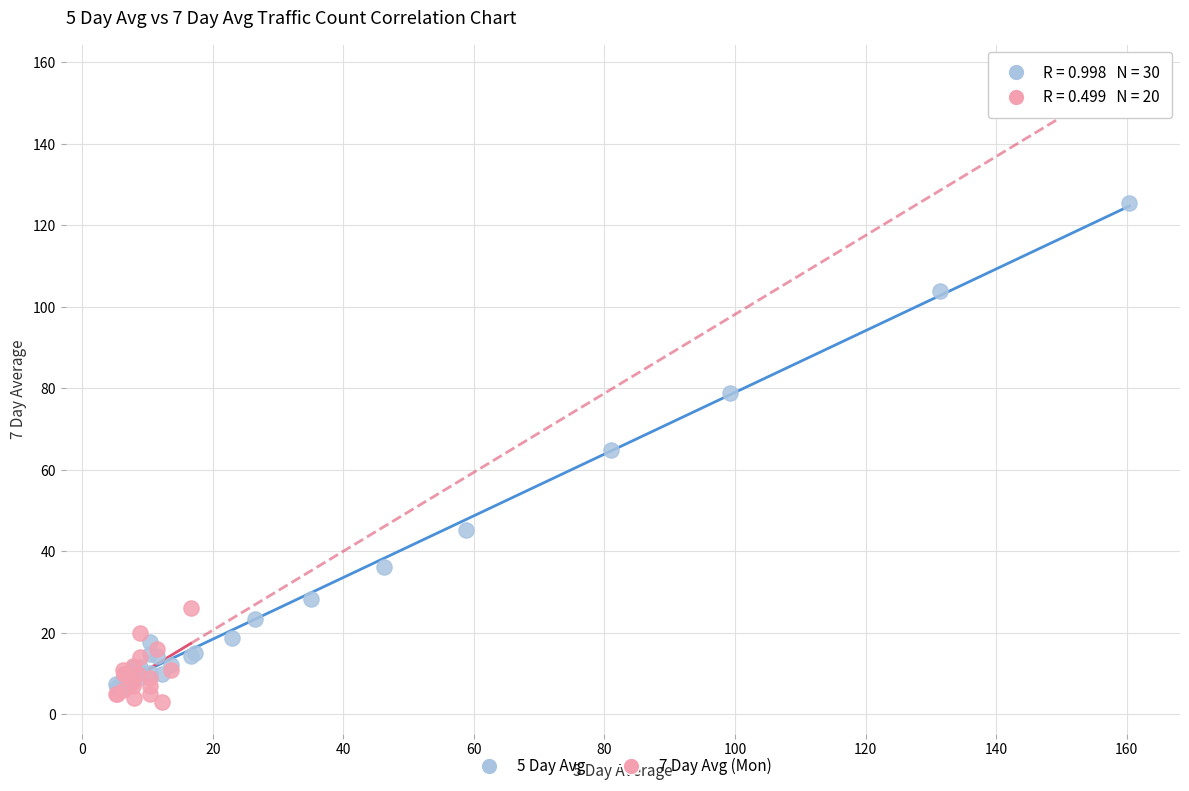

Which series contains the lowest Y value?

7 Day Avg (Mon)